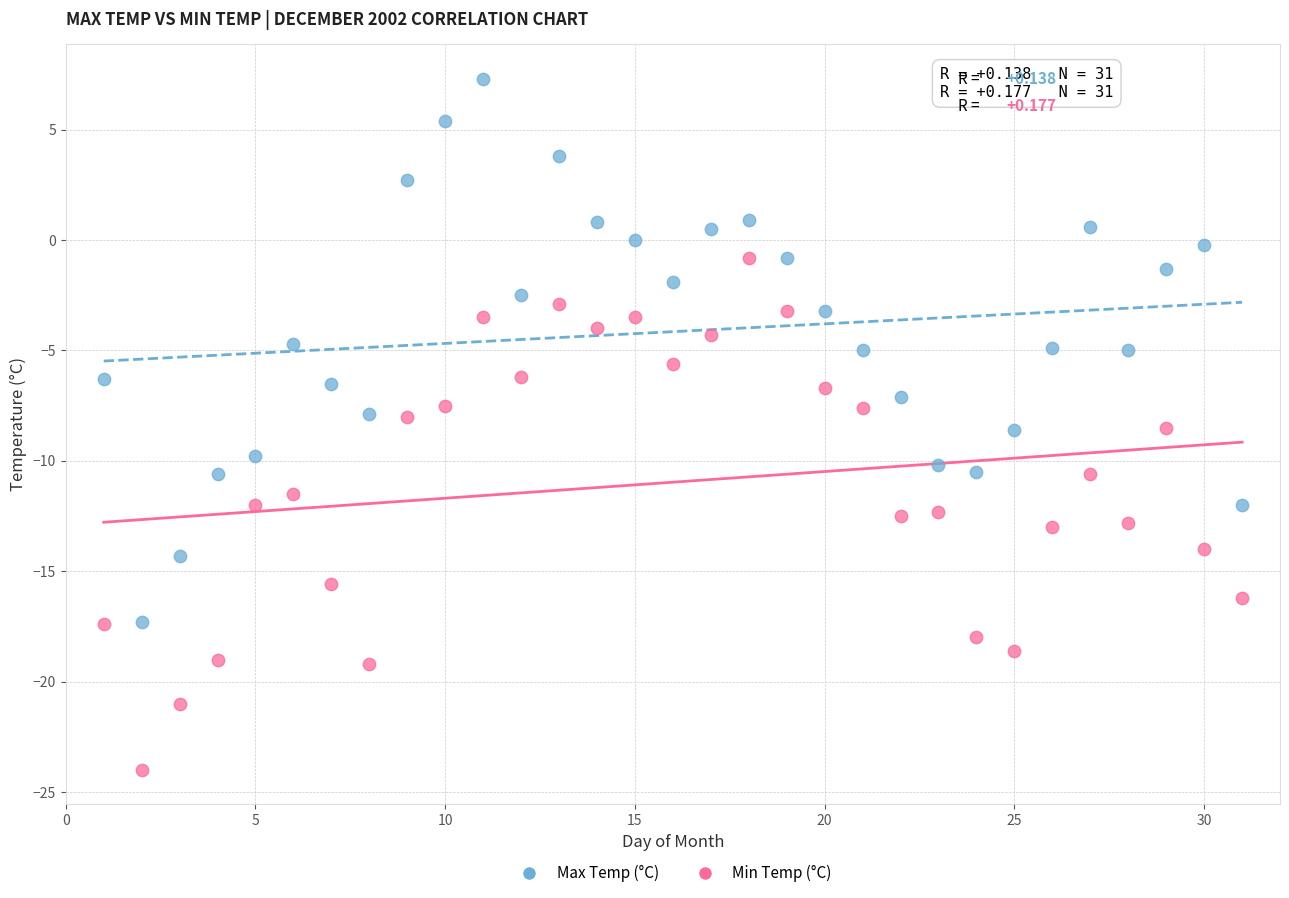

Across all data points, what is the range of Y values (max minus min)?

31.3